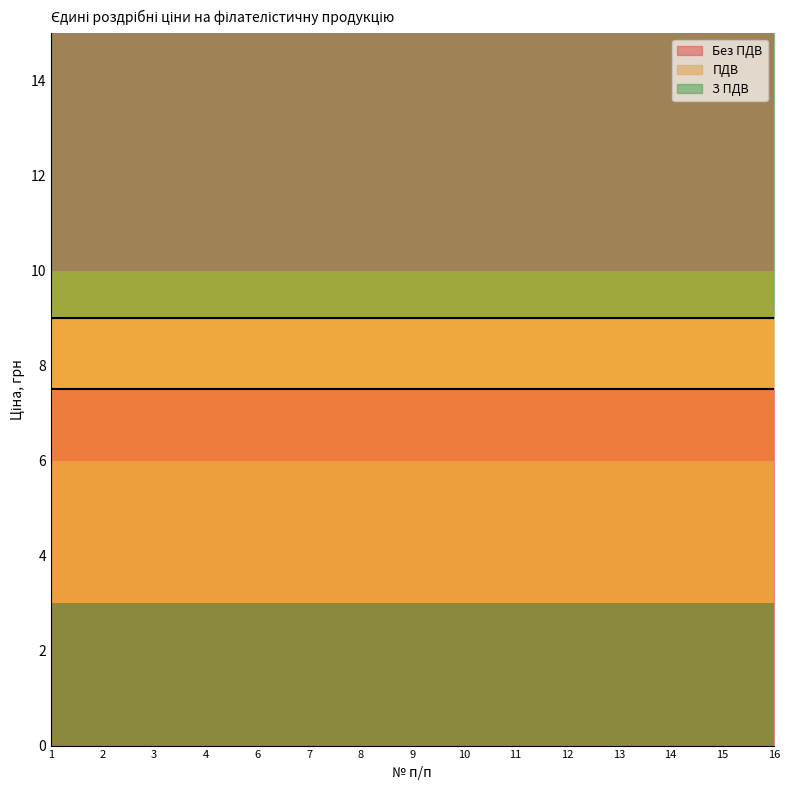

At 1, list the series in order from smallest to largest.

ПДВ, Без ПДВ, З ПДВ